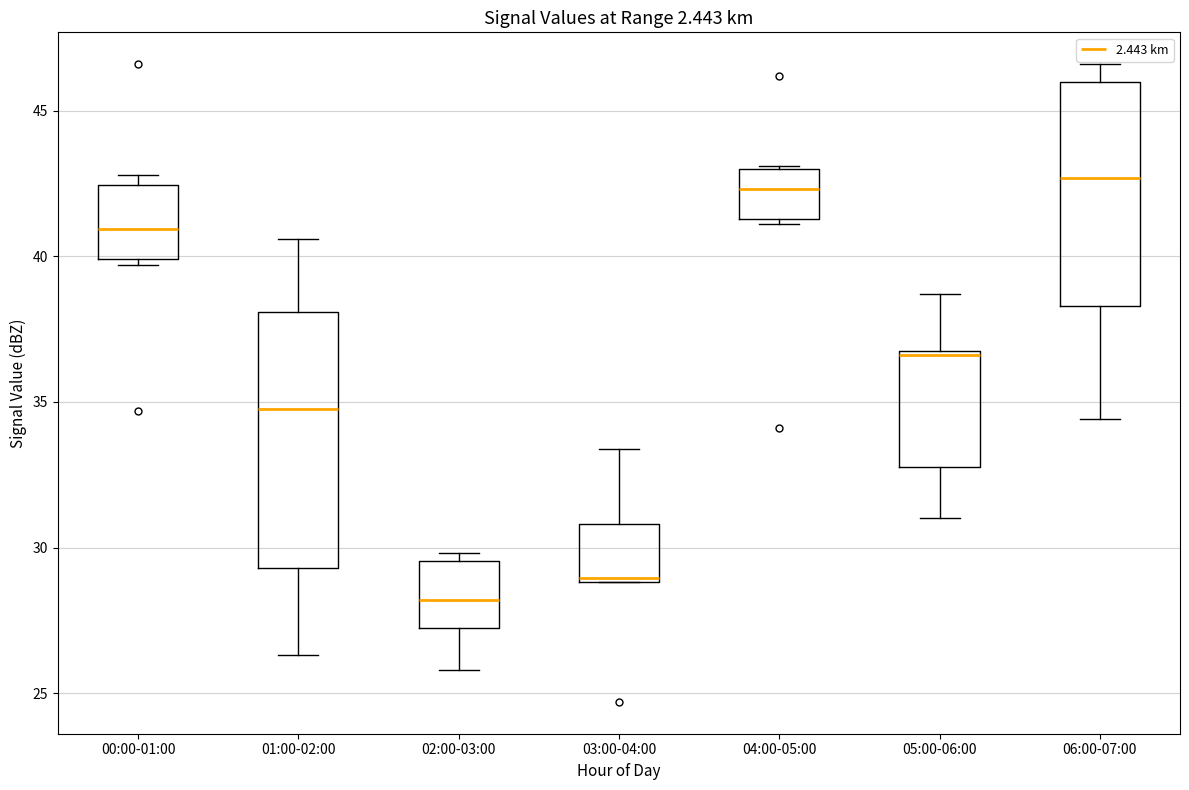

Comparing the boxes themselves (not the whiskers), which one is the tallest?

01:00-02:00